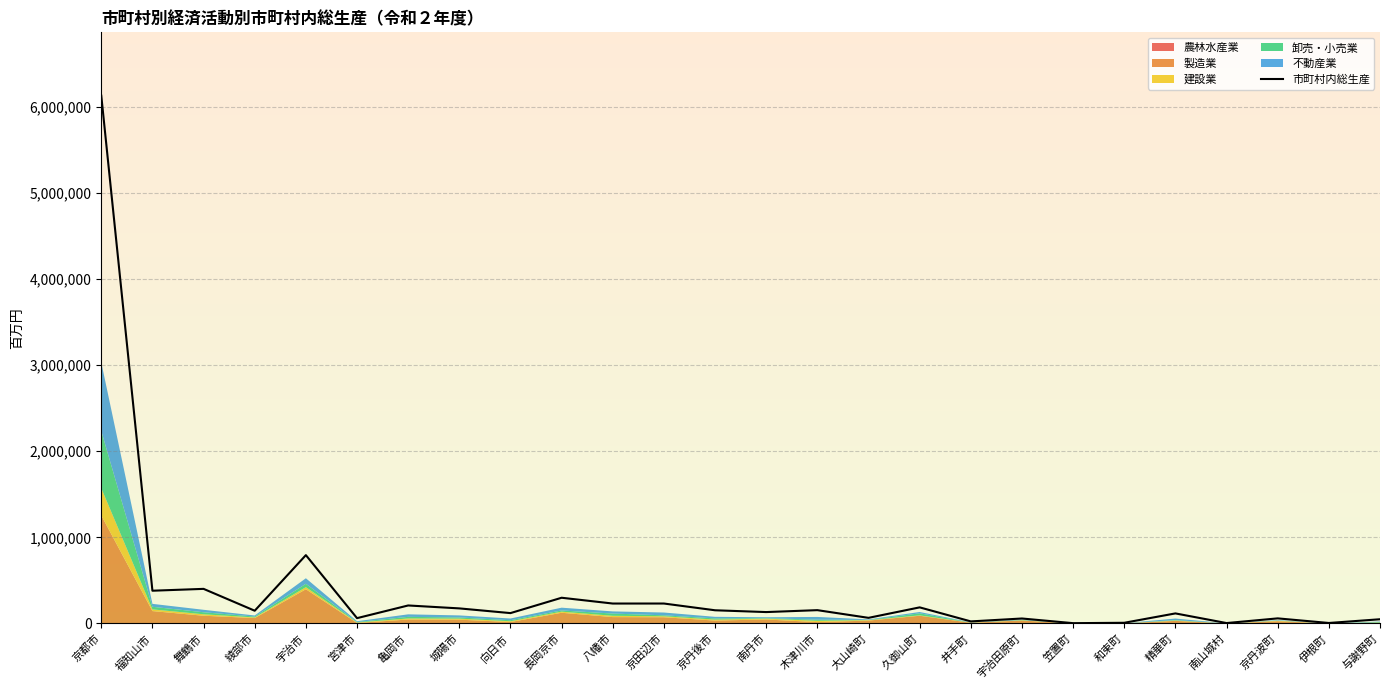

What is the maximum value shown in the chart?

6130035